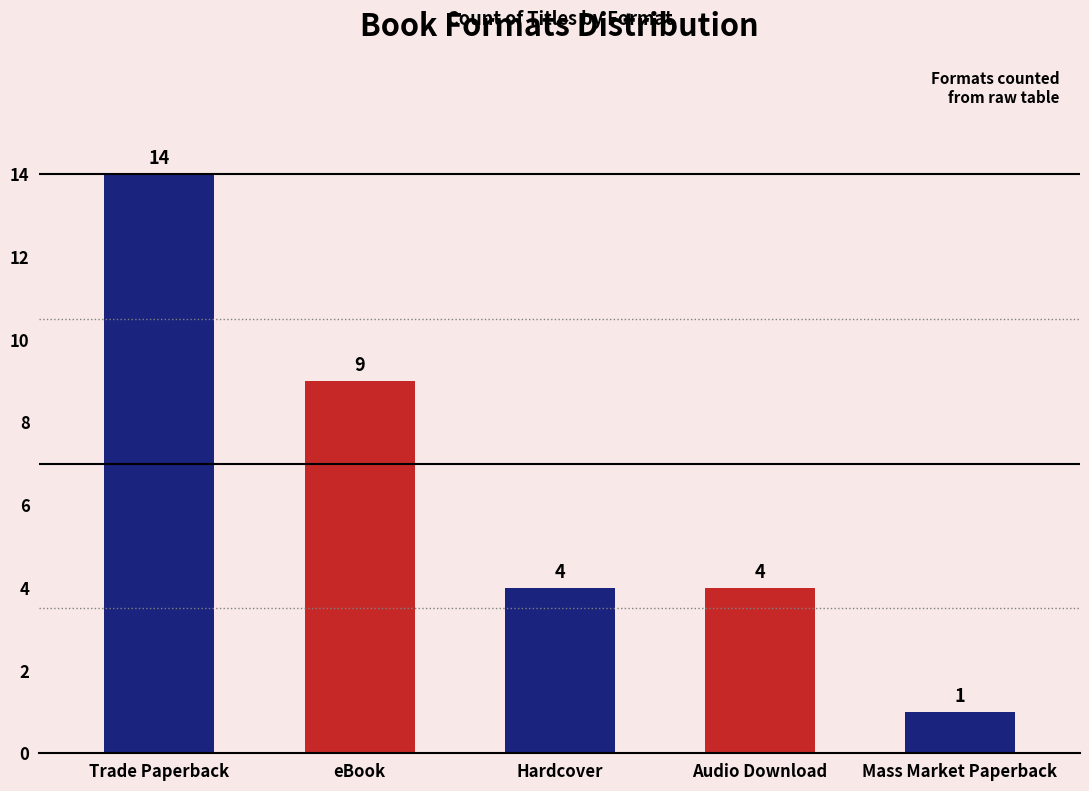

Approximately how many times larger is the value at Trade Paperback compared to Hardcover?

3.5